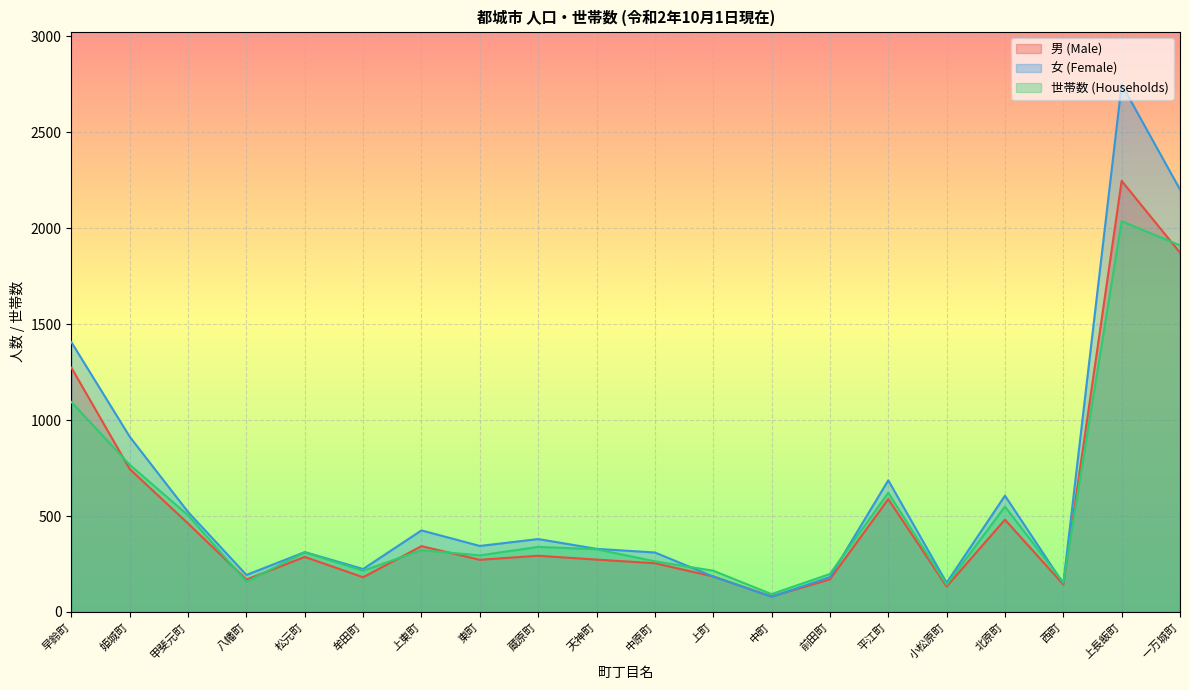

List the series in order of their peak value, lowest first.

世帯数 (Households), 男 (Male), 女 (Female)